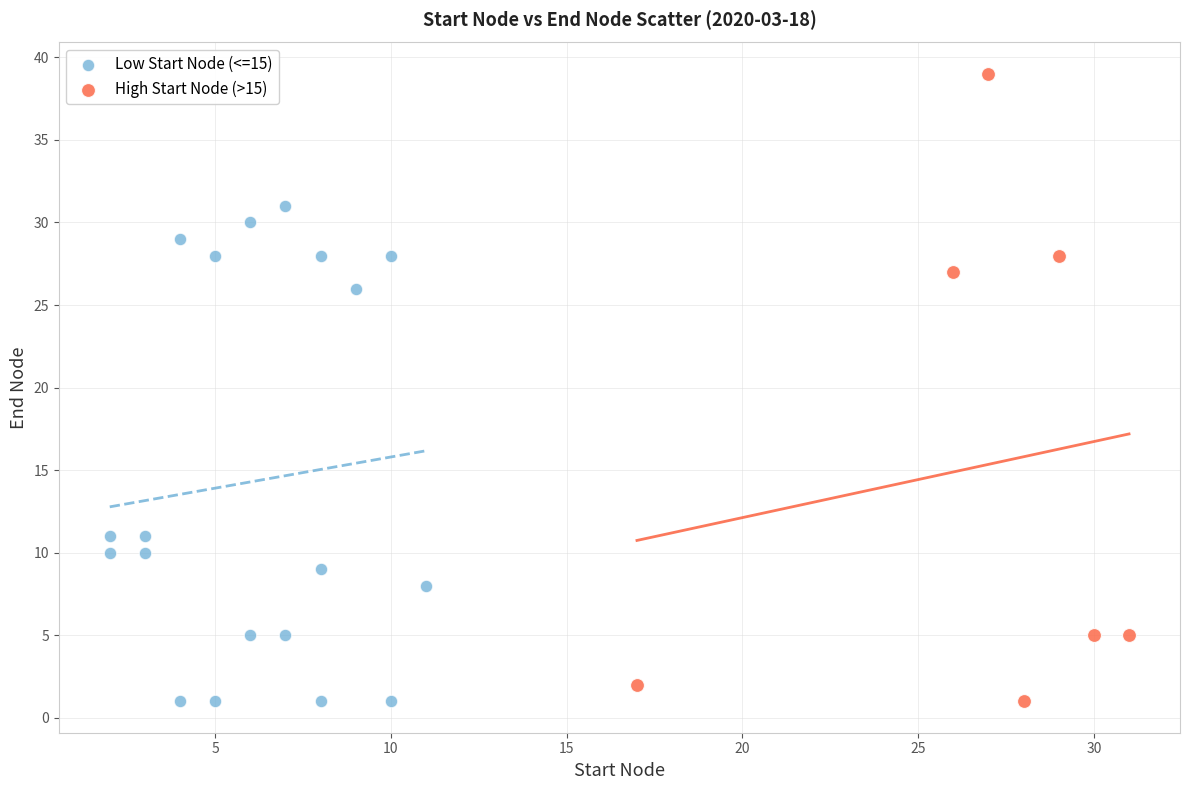

Which series has the largest Y range (max minus min)?

High Start Node (>15)